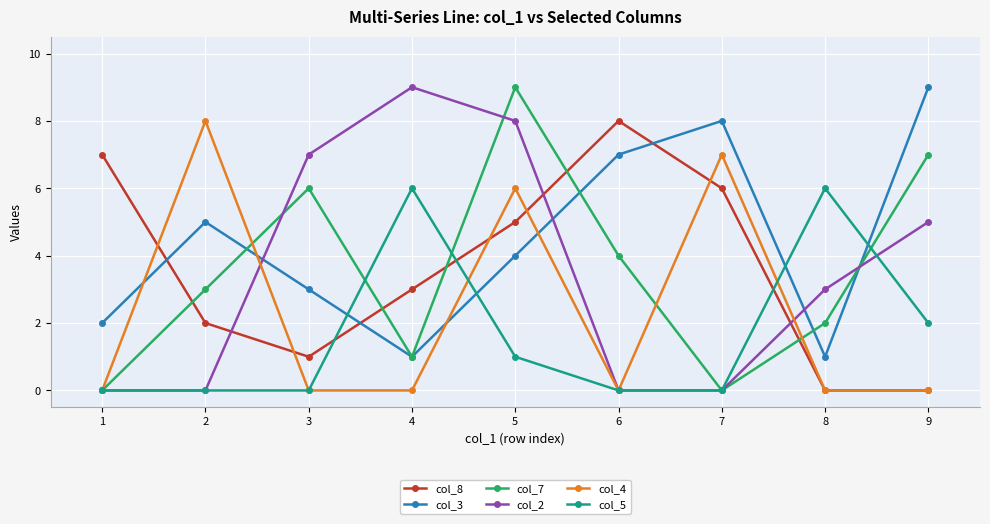

How many lines are shown in the chart?

6